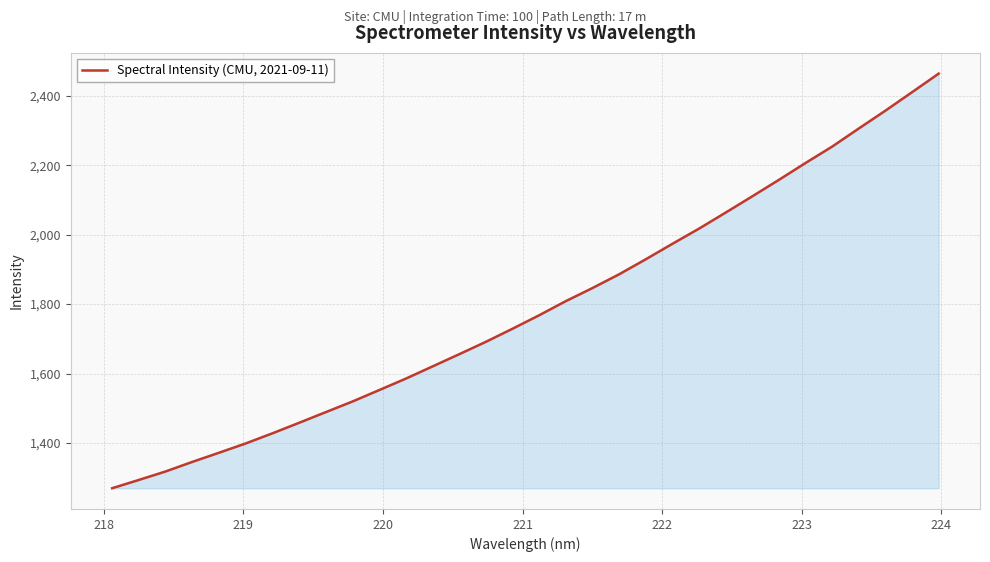

What is the maximum value shown in the chart?

2464.0